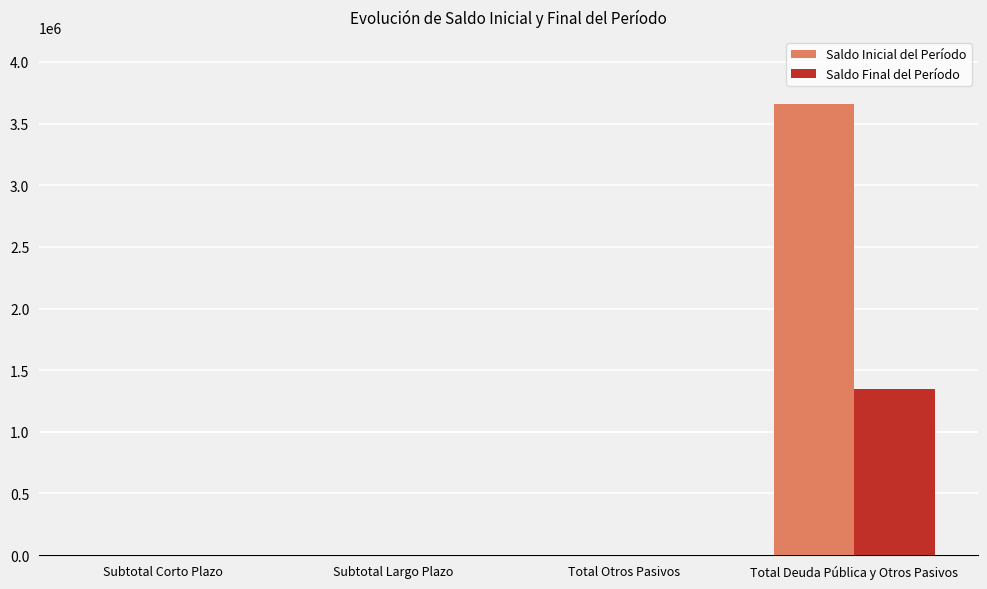

Which category has the highest value in the Saldo Inicial del Período series?

Total Deuda Pública y Otros Pasivos